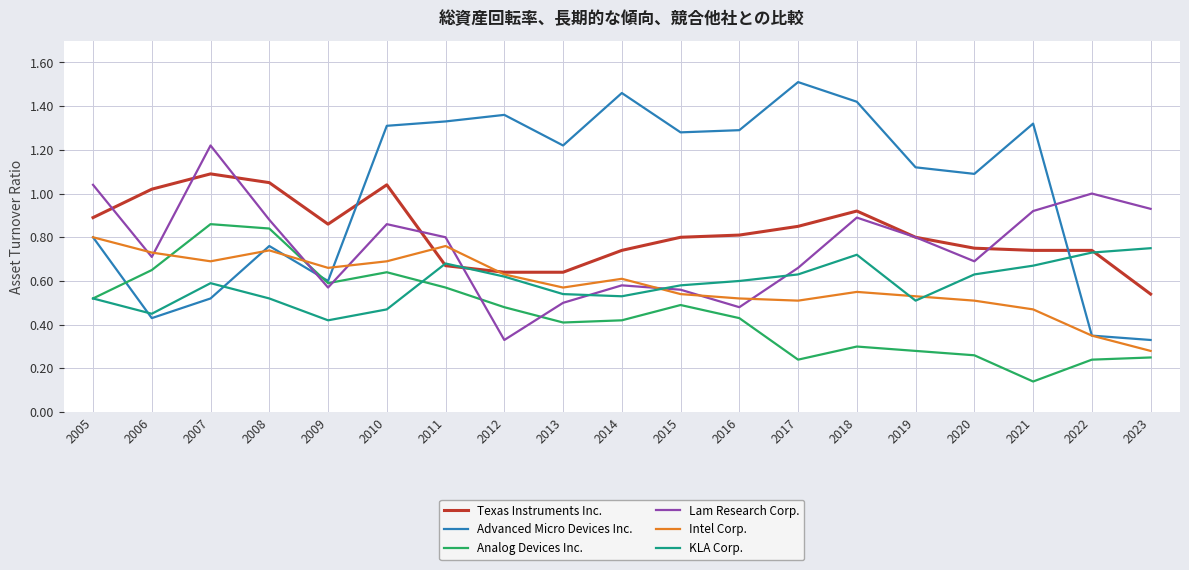

Is this an area chart (filled region under the line)?

No